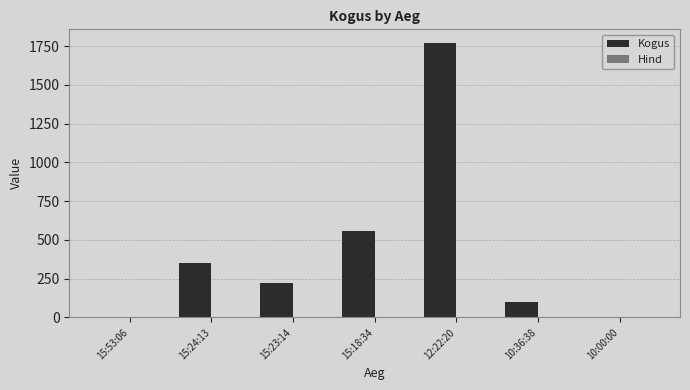

Where is Kogus nearest to the value 886?

15:18:34